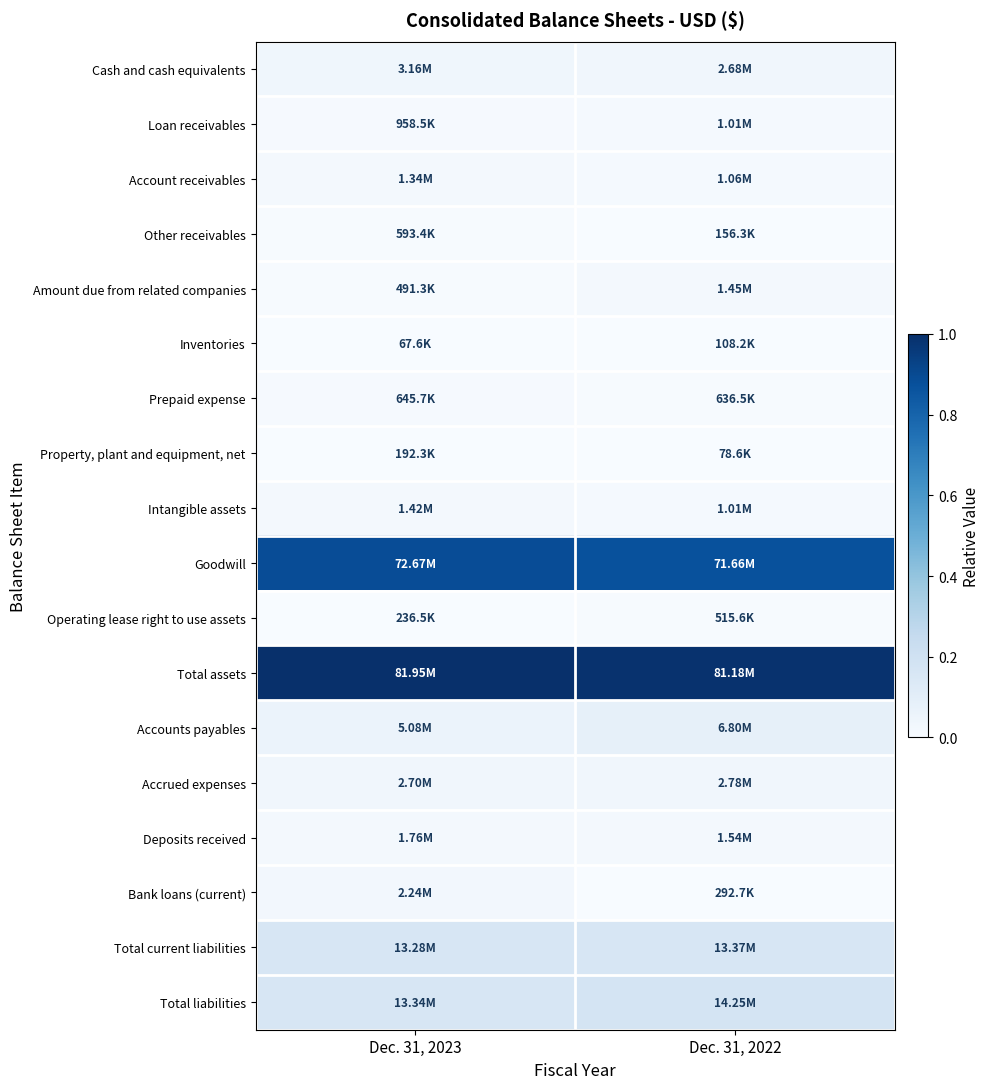

Which has a higher value, Dec. 31, 2023 or Dec. 31, 2022?

Dec. 31, 2023